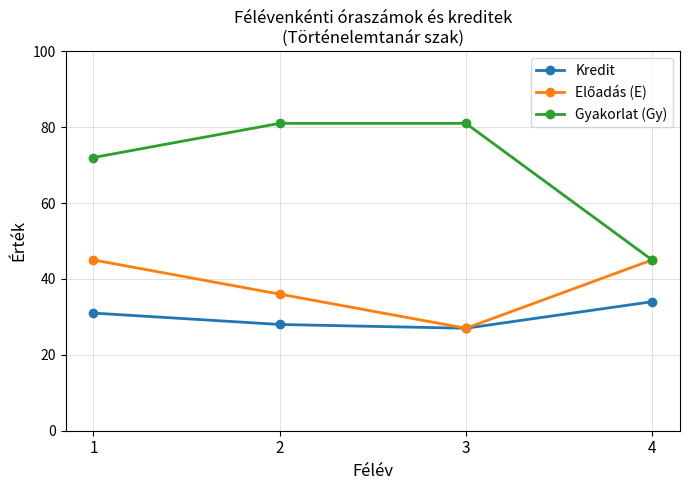

What is the spread (max minus min) of values at 3?

54